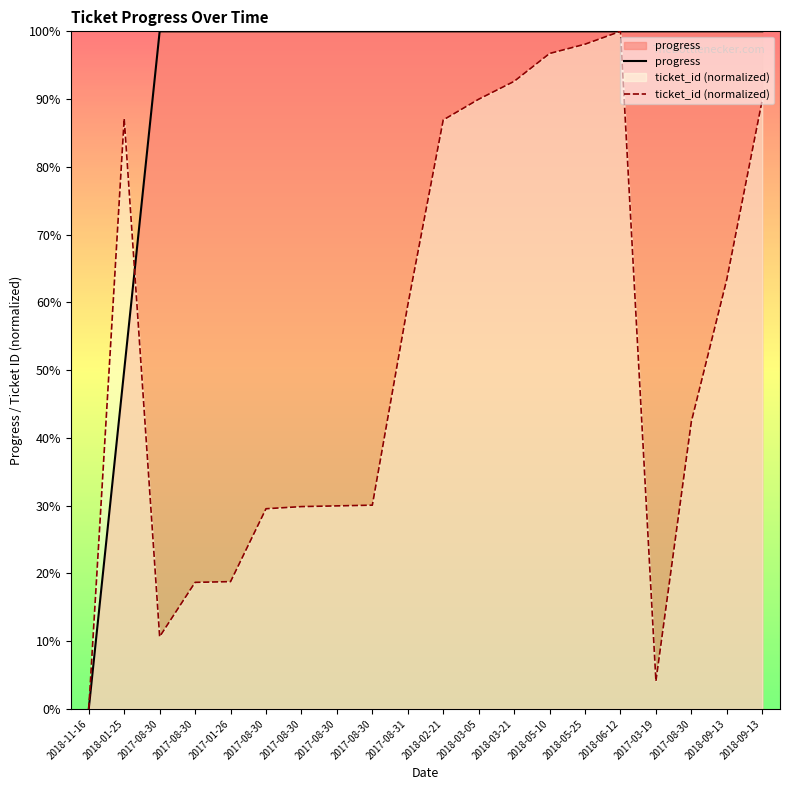

What is the difference between the second highest and second lowest values in the ticket_id (normalized) series?

94.0